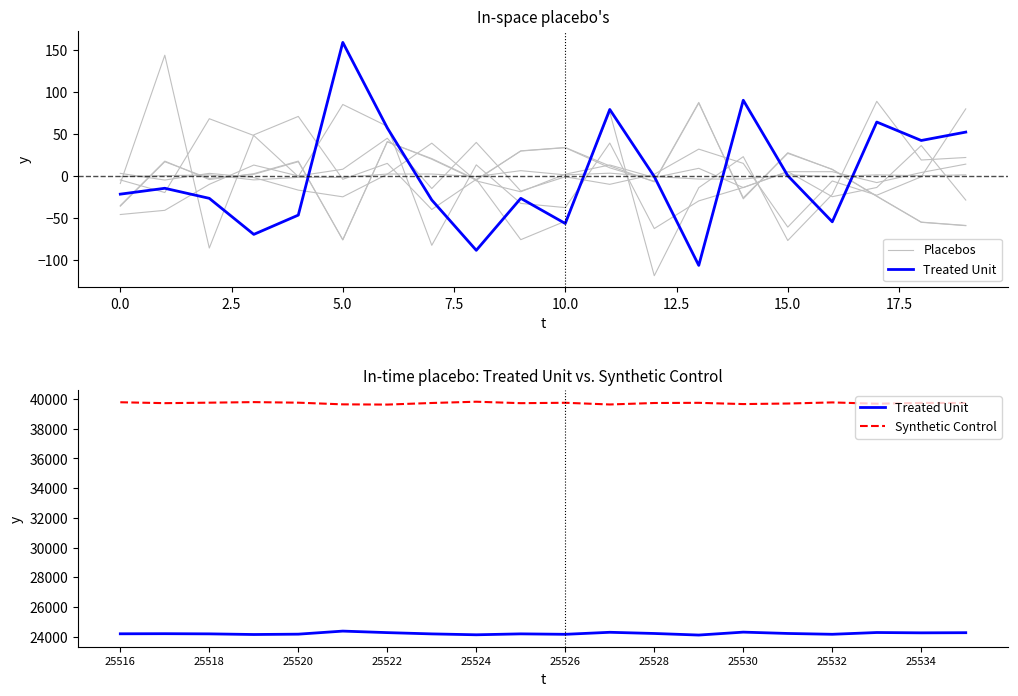

Is this an area chart (filled region under the line)?

No